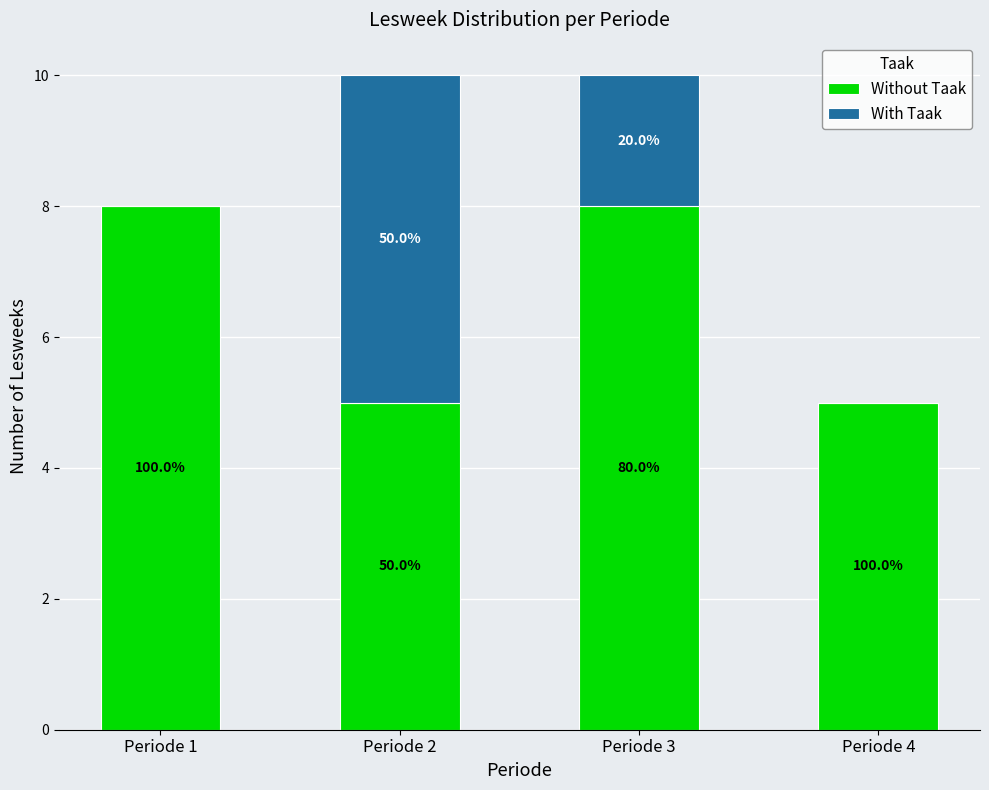

What are all the series names shown in the legend?

Without Taak, With Taak